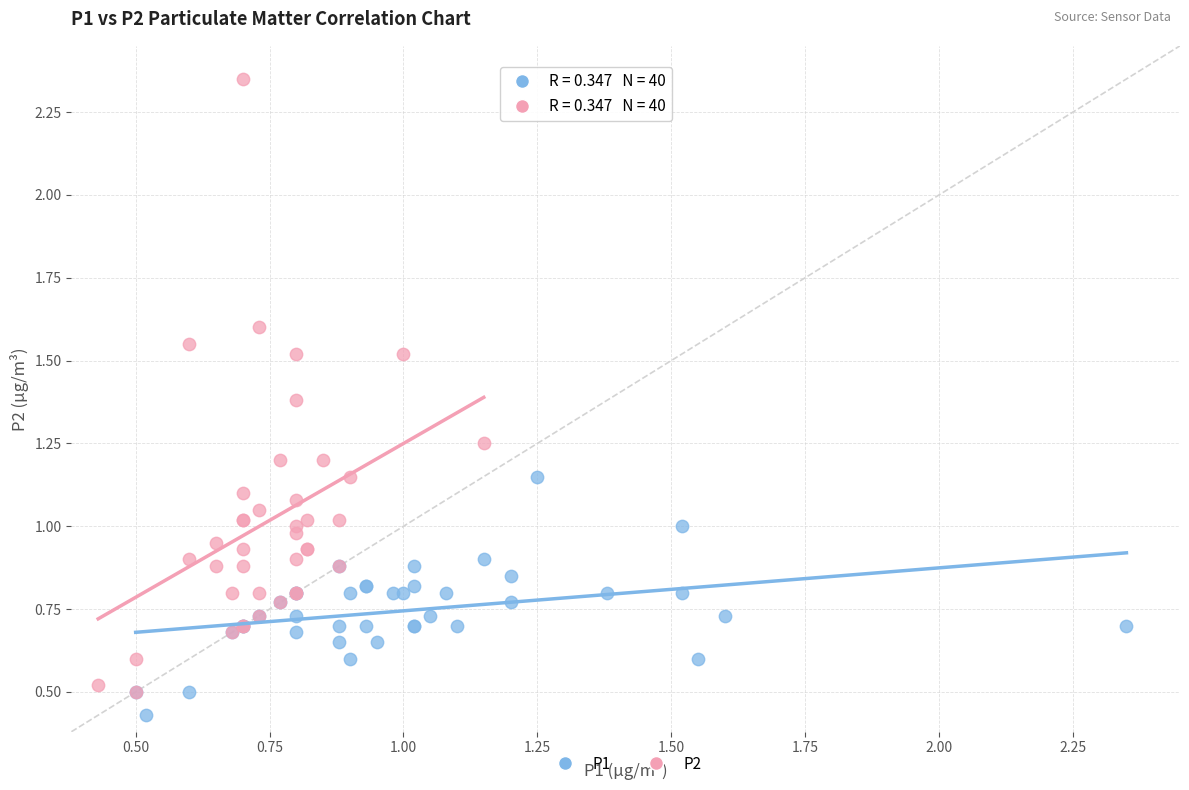

Which series contains the highest Y value?

P2